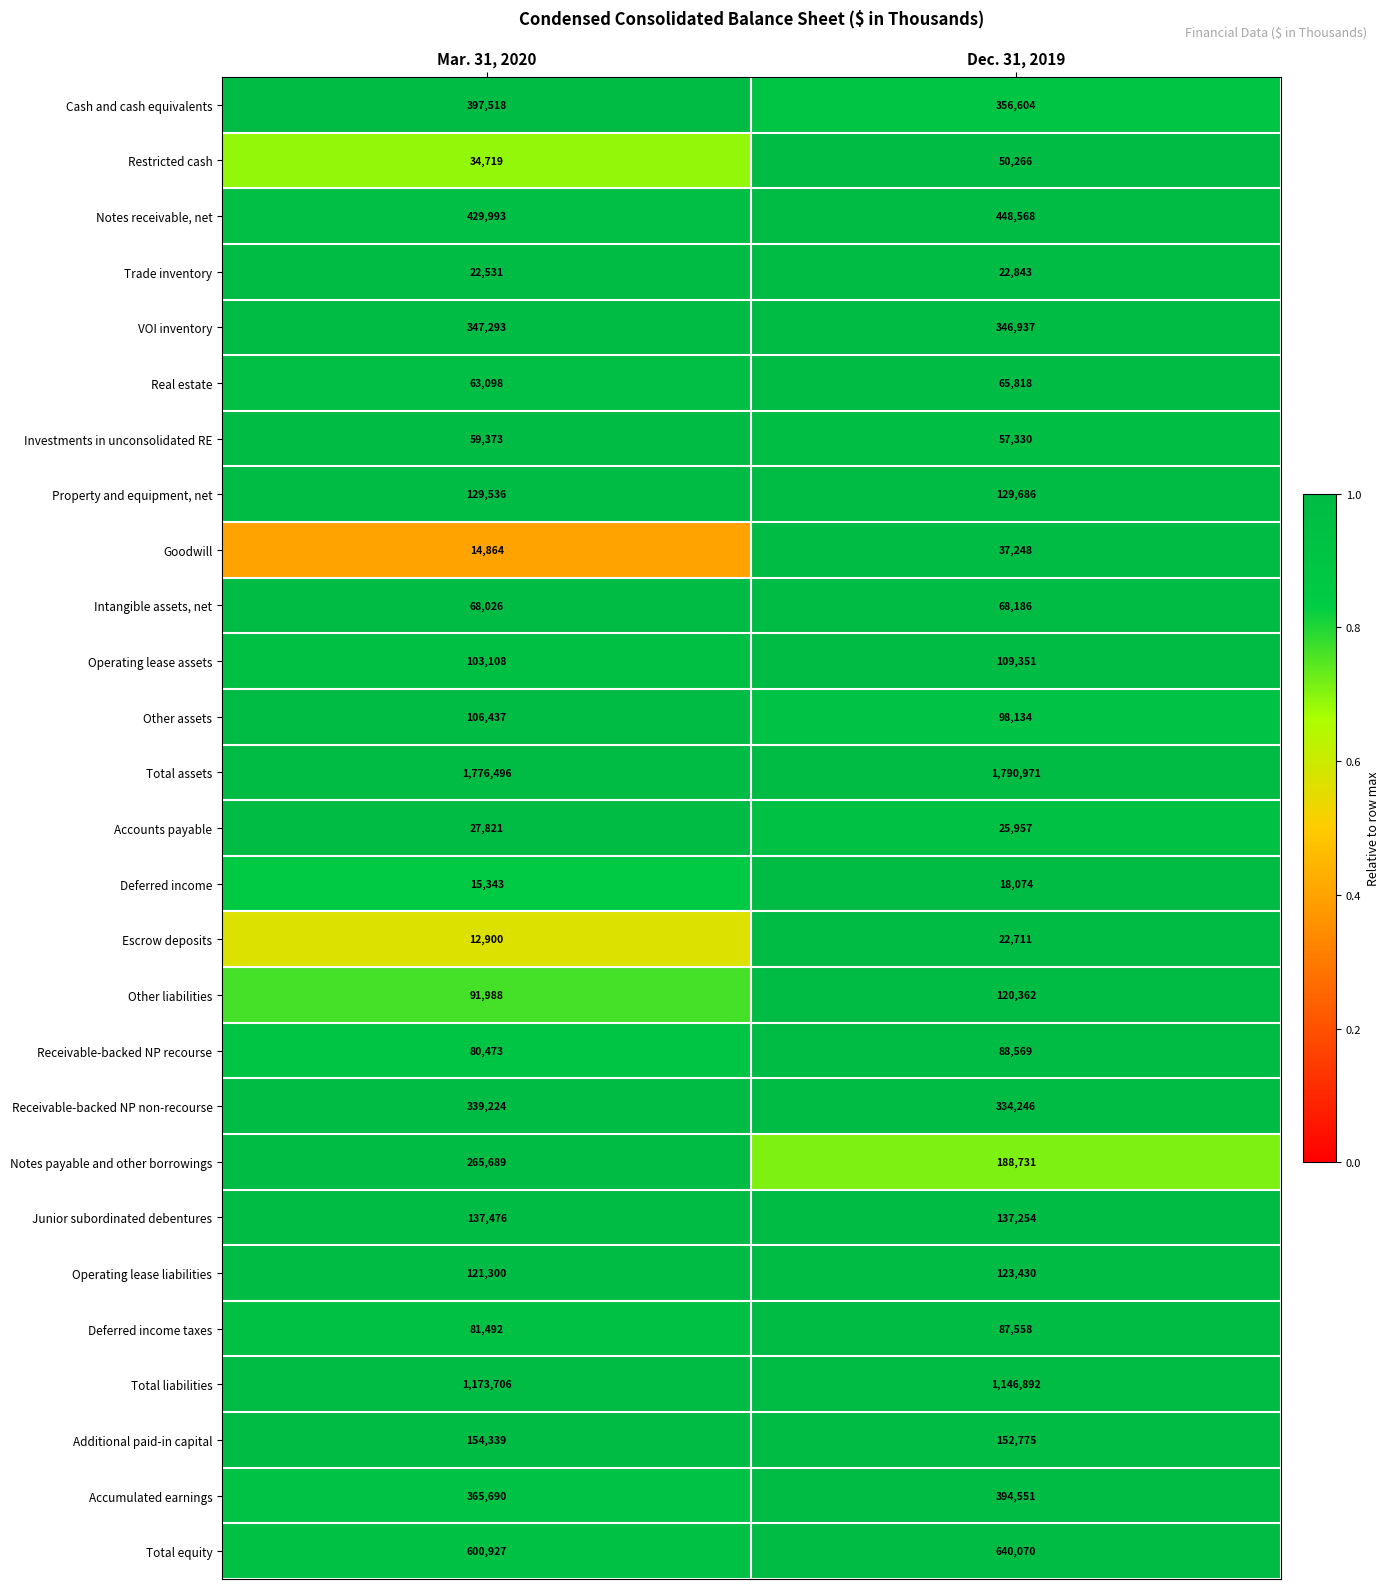

What is the greatest value displayed?

1790971